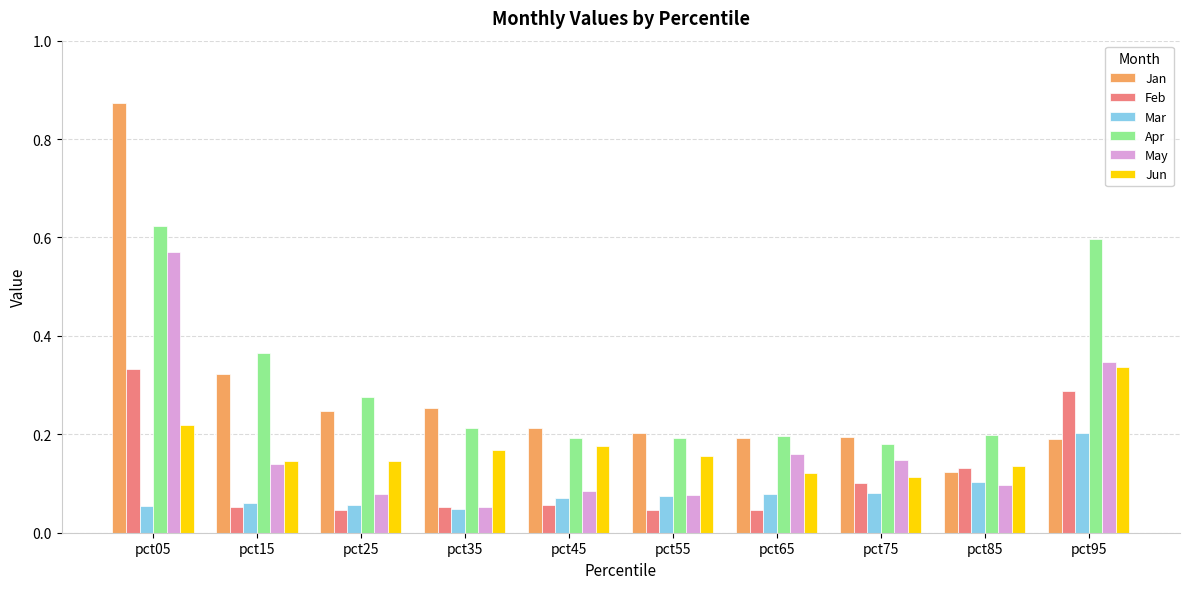

How many Mar values are between 0 and 1?

10